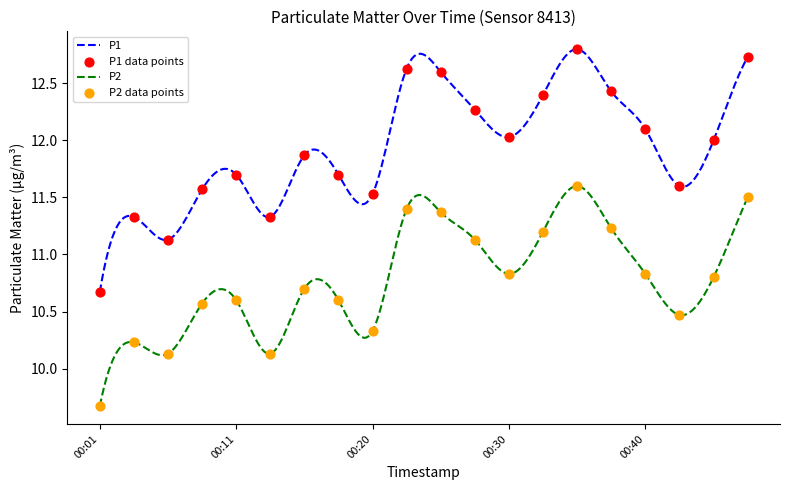

Which series contains the highest Y value?

P1